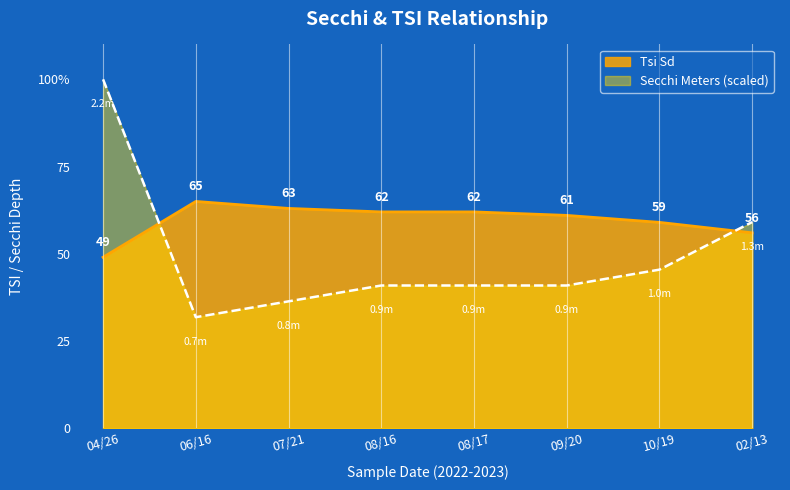

Rank the series by their maximum value, from lowest to highest.

Tsi Sd, Secchi Meters (scaled)